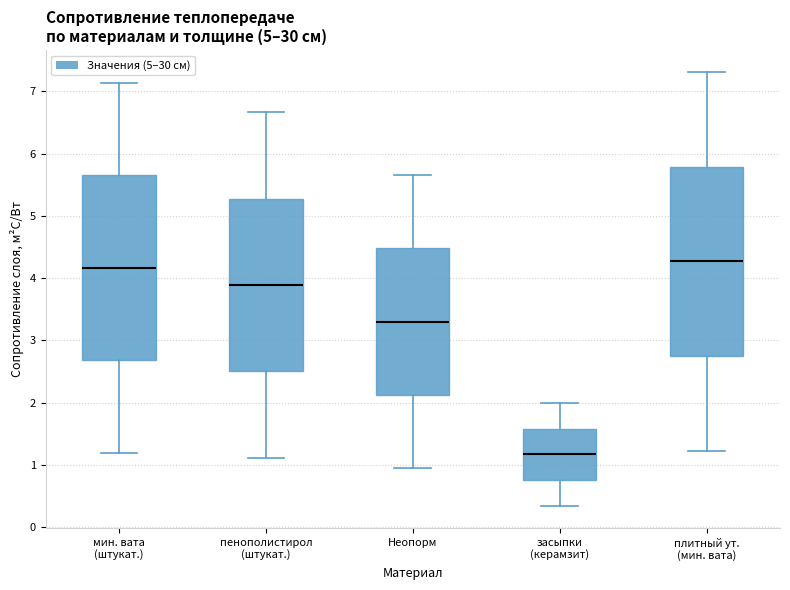

Where is the upper edge of the box for мин. вата (штукат.) on the y-axis? The values are not printed on the chart, so give them approximately, as read against the axis.

5.7